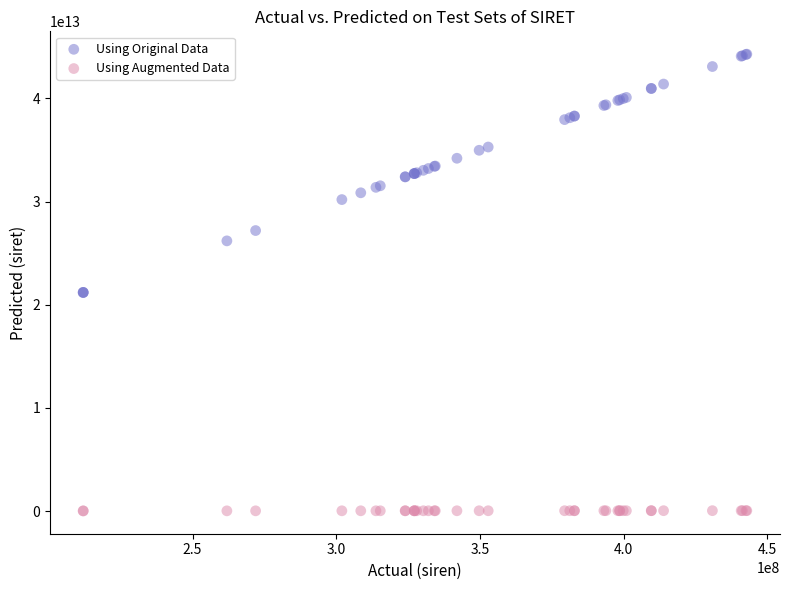

Which series has the largest Y range (max minus min)?

Using Original Data